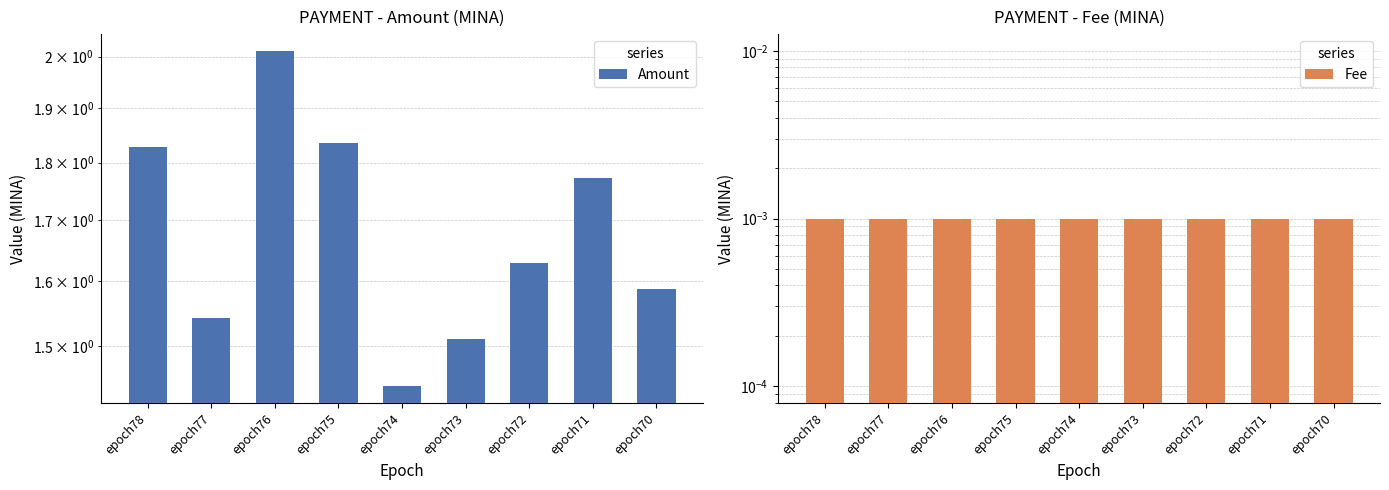

List the series in order of their overall mean, highest first.

Amount, Fee